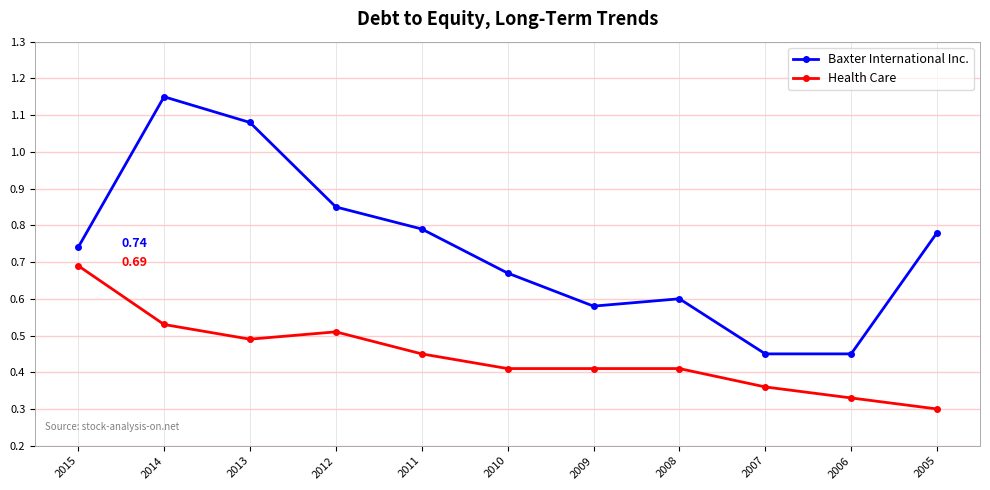

Does the chart display data point markers on the line(s)?

Yes